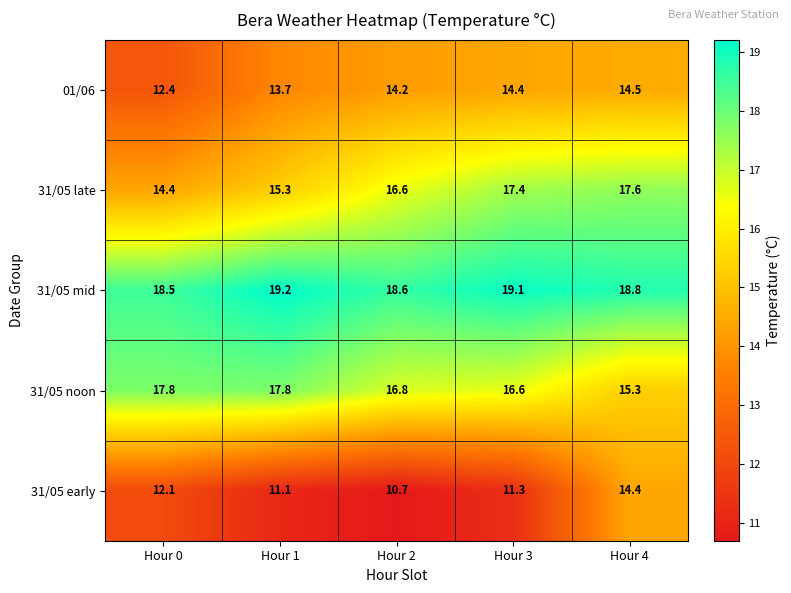

The value of 31/05 late at Hour 0 is 7.2. True or false?

False